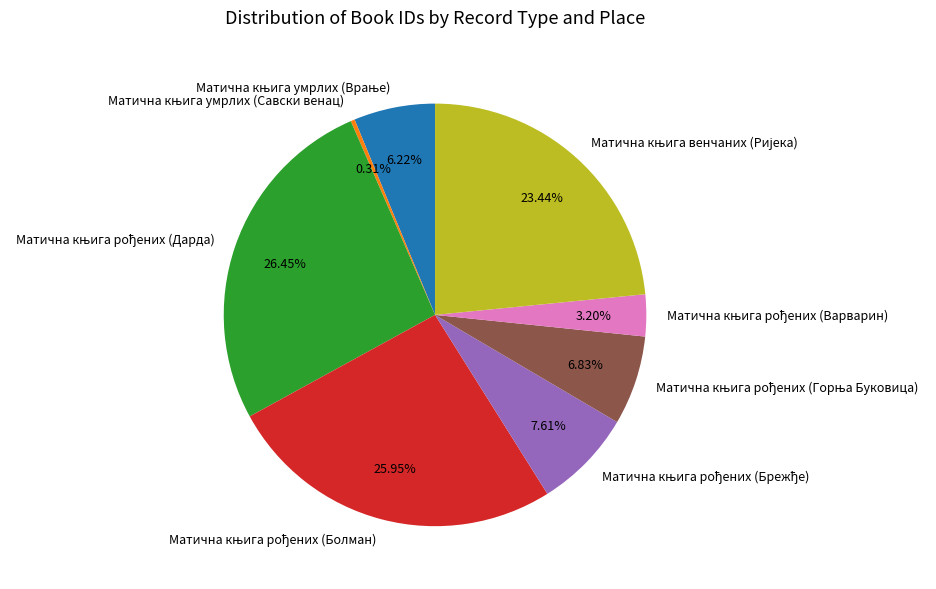

Does any single category account for the majority?

No